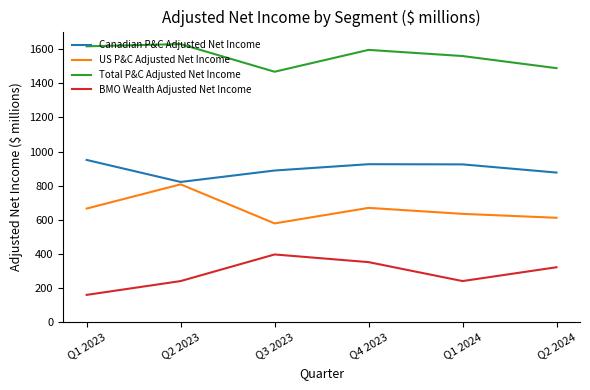

The value of US P&C Adjusted Net Income at Q4 2023 is 927. True or false?

False